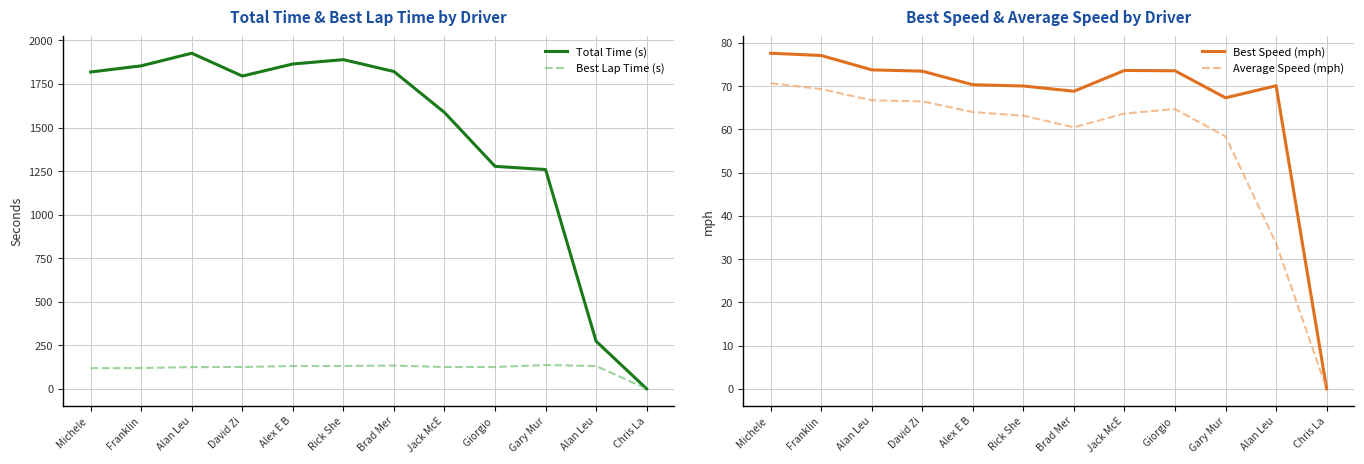

Is it true that Best Lap Time (s) equals 136.4 at Gary Mur?

True